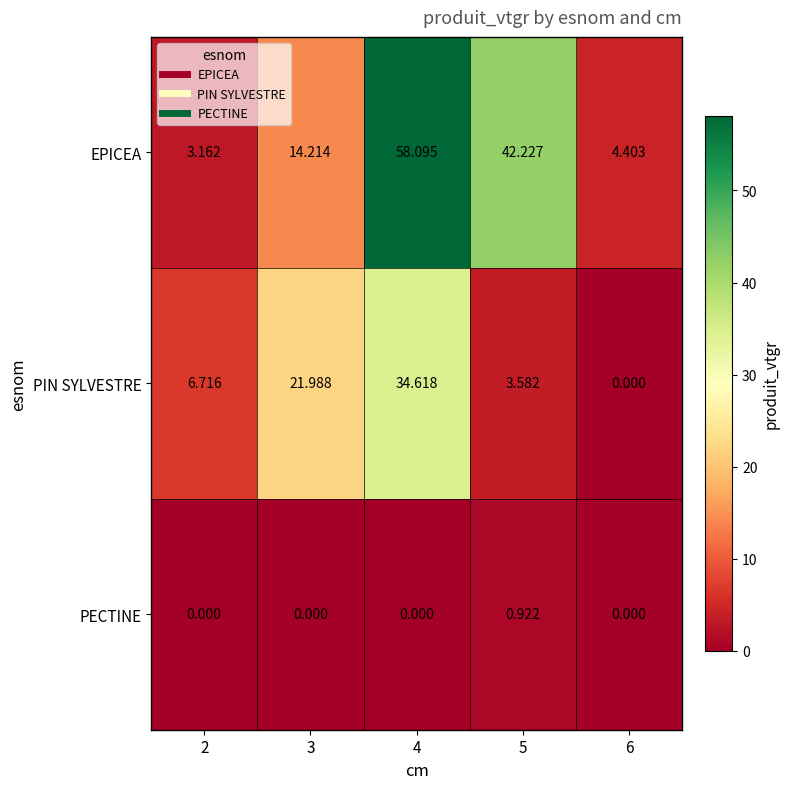

Which category has the highest value across all series?

4